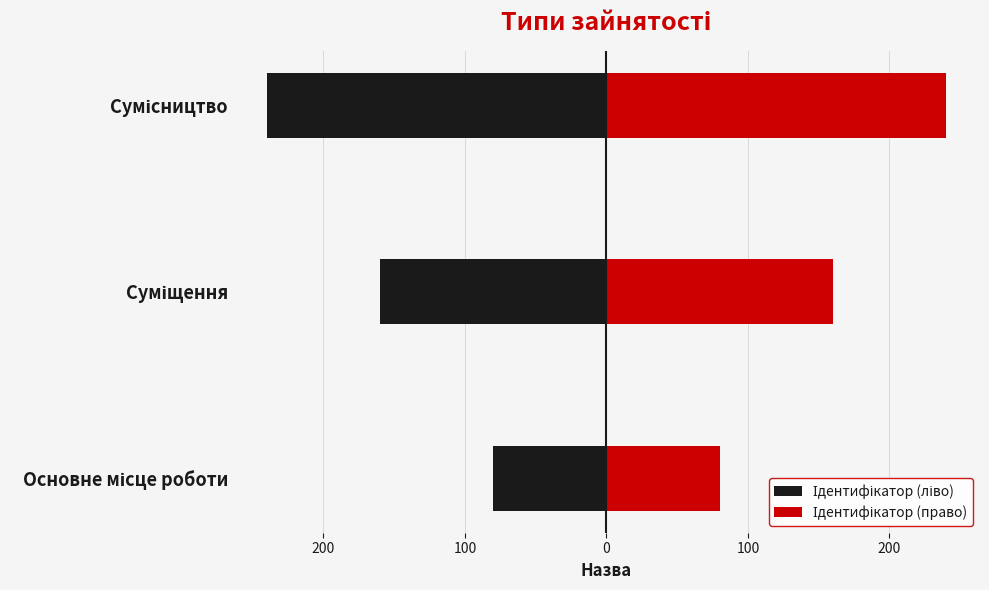

How many series are shown in this chart?

2